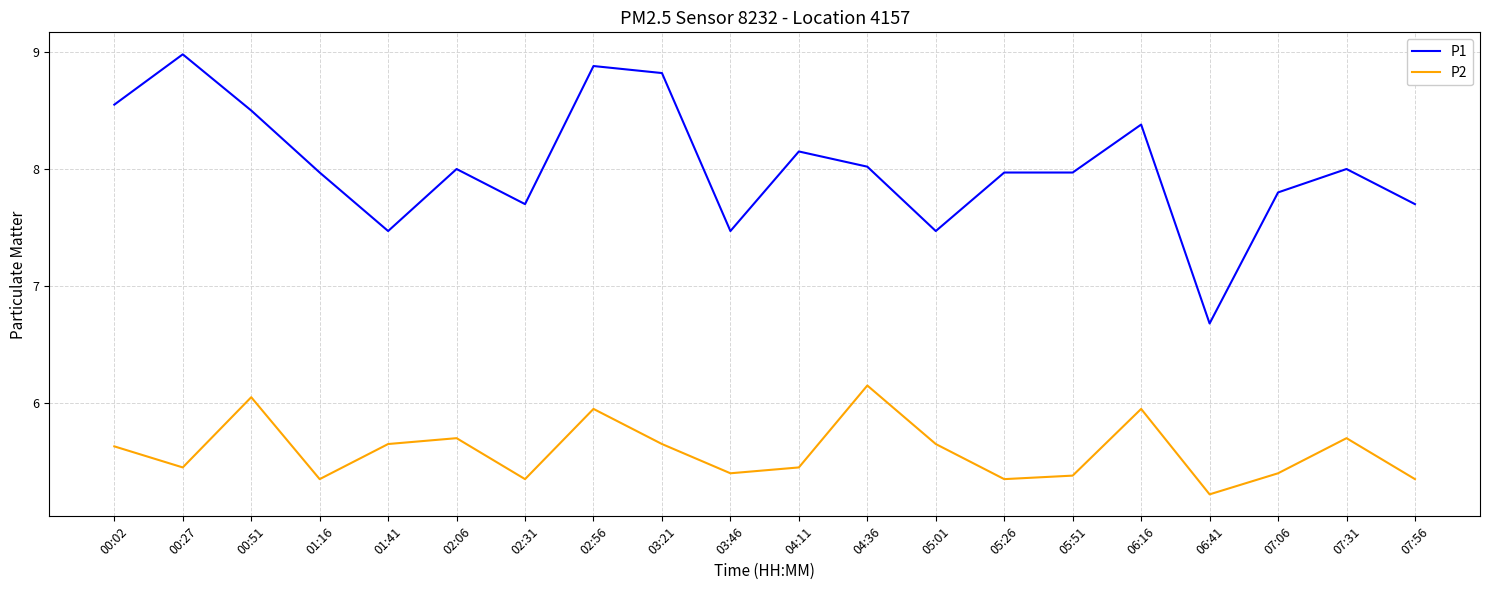

Which category has the highest value across all series?

00:27